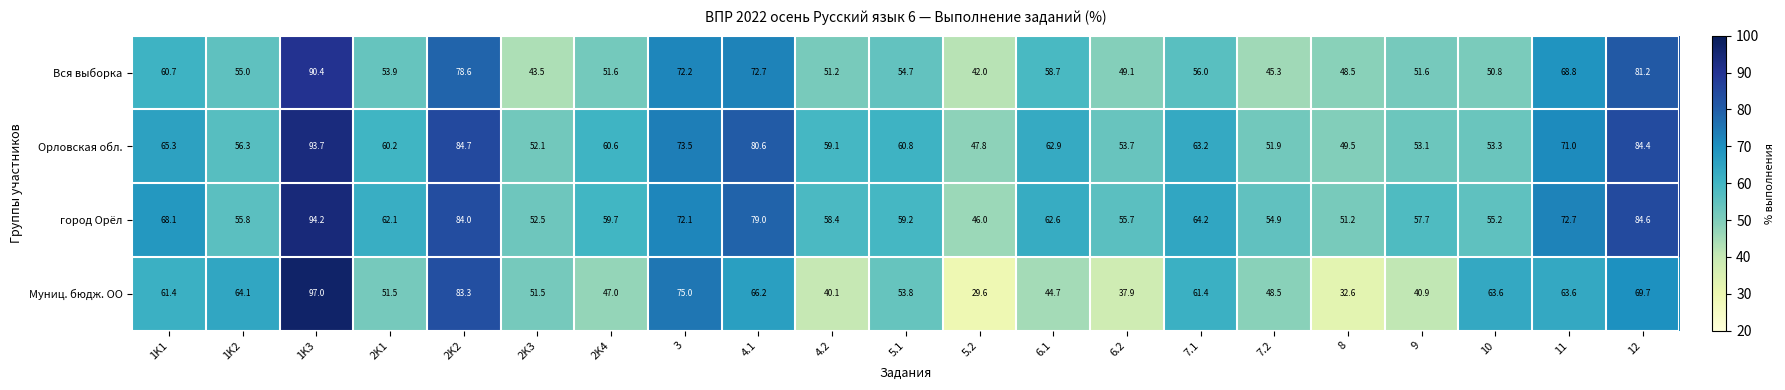

What is the difference between the highest and lowest values at 1K2?

9.1